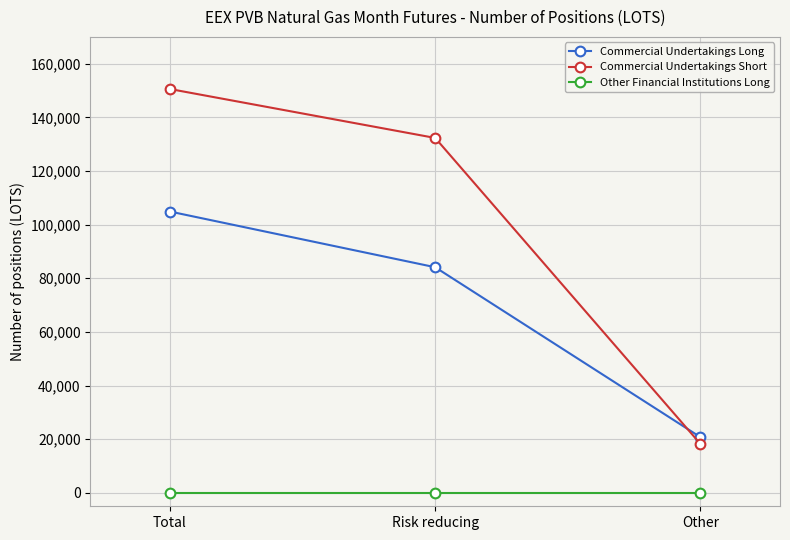

What is the maximum value shown in the chart?

150560